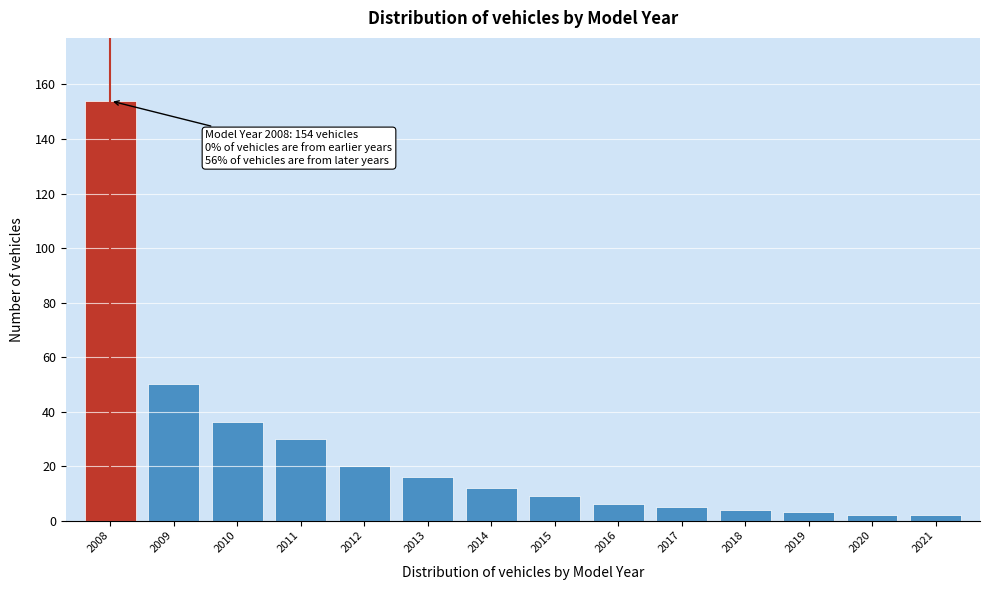

Reading right to left, list all the values displayed in this chart.

2021=2	2020=2	2019=3	2018=4	2017=5	2016=6	2015=9	2014=12	2013=16	2012=20	2011=30	2010=36	2009=50	2008=154